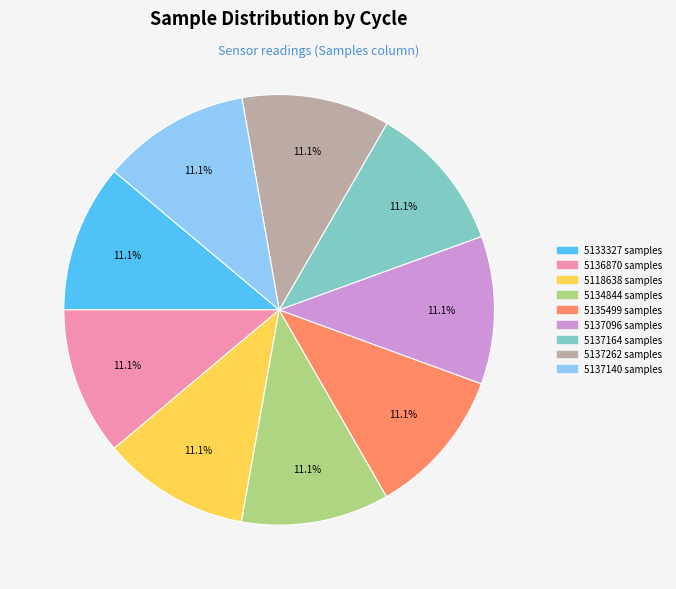

Is there any slice that represents more than half of the pie?

No